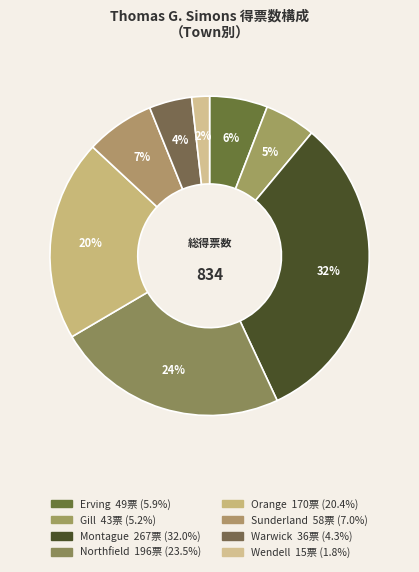

To the nearest percent, what is the combined percentage of Warwick and Montague?

36%